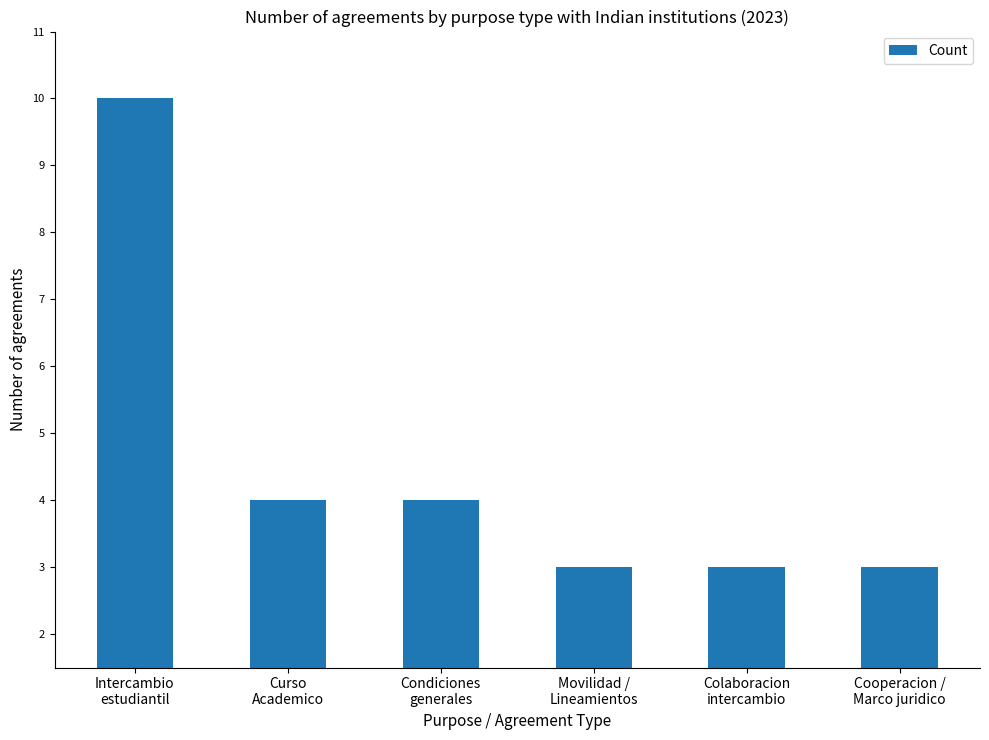

What is the difference between the maximum and second lowest values?

7